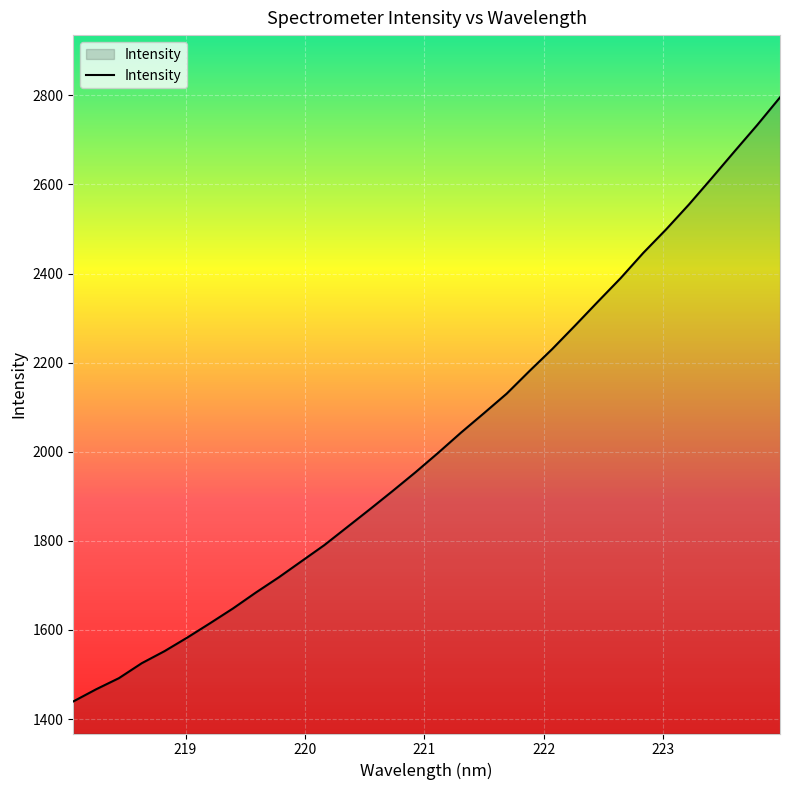

What is the greatest value displayed?

2795.5